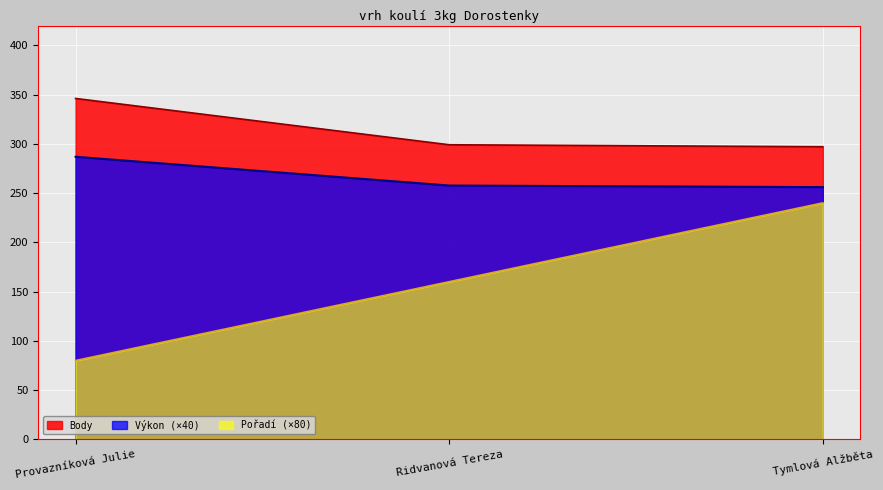

What is the total value across all series at Ridvanová Tereza?

716.6